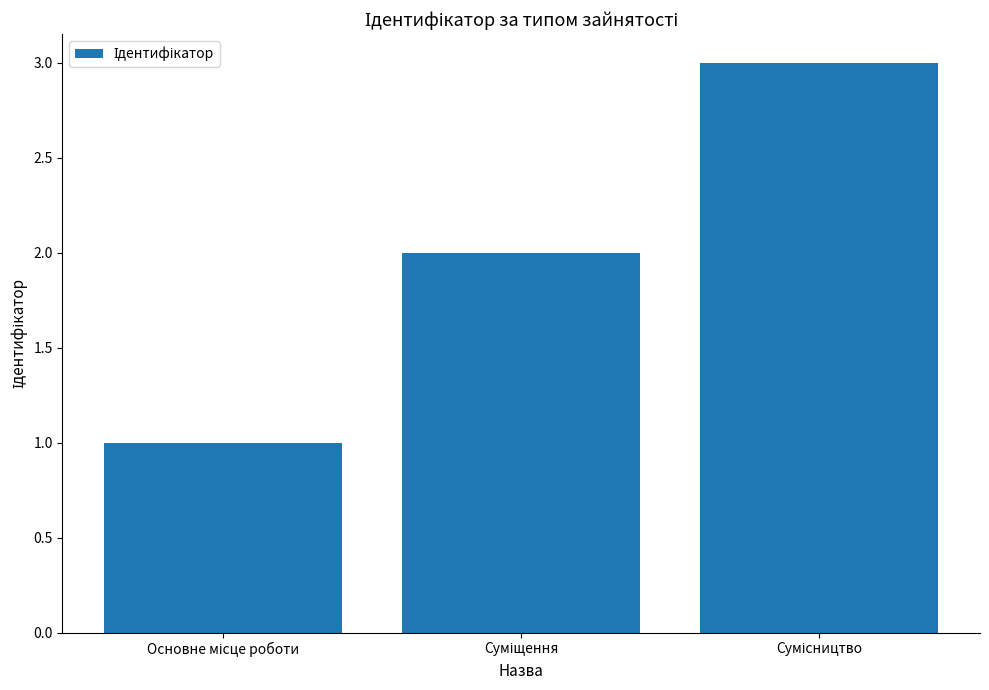

What is the maximum value shown in the chart?

3